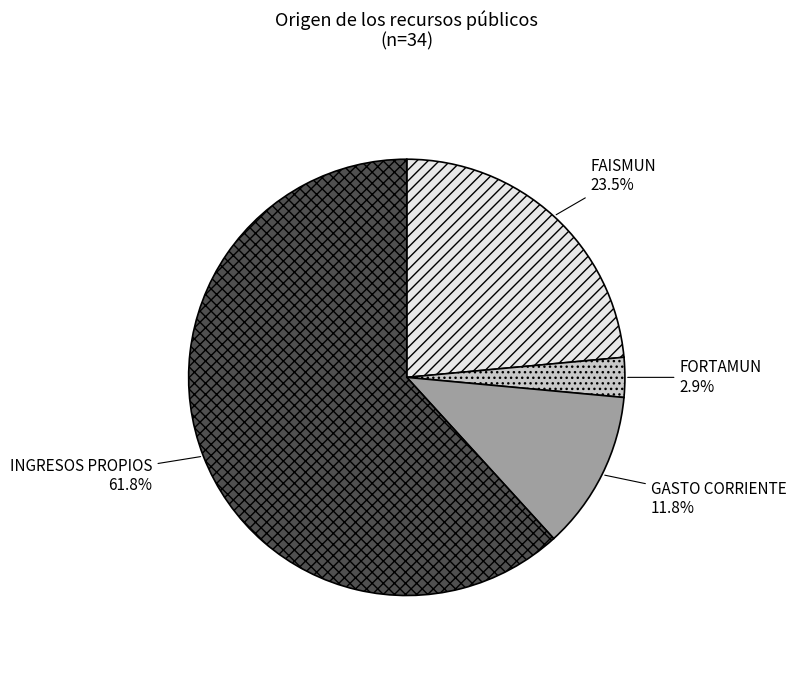

The INGRESOS PROPIOS slice represents 62% of the pie. True or false?

True